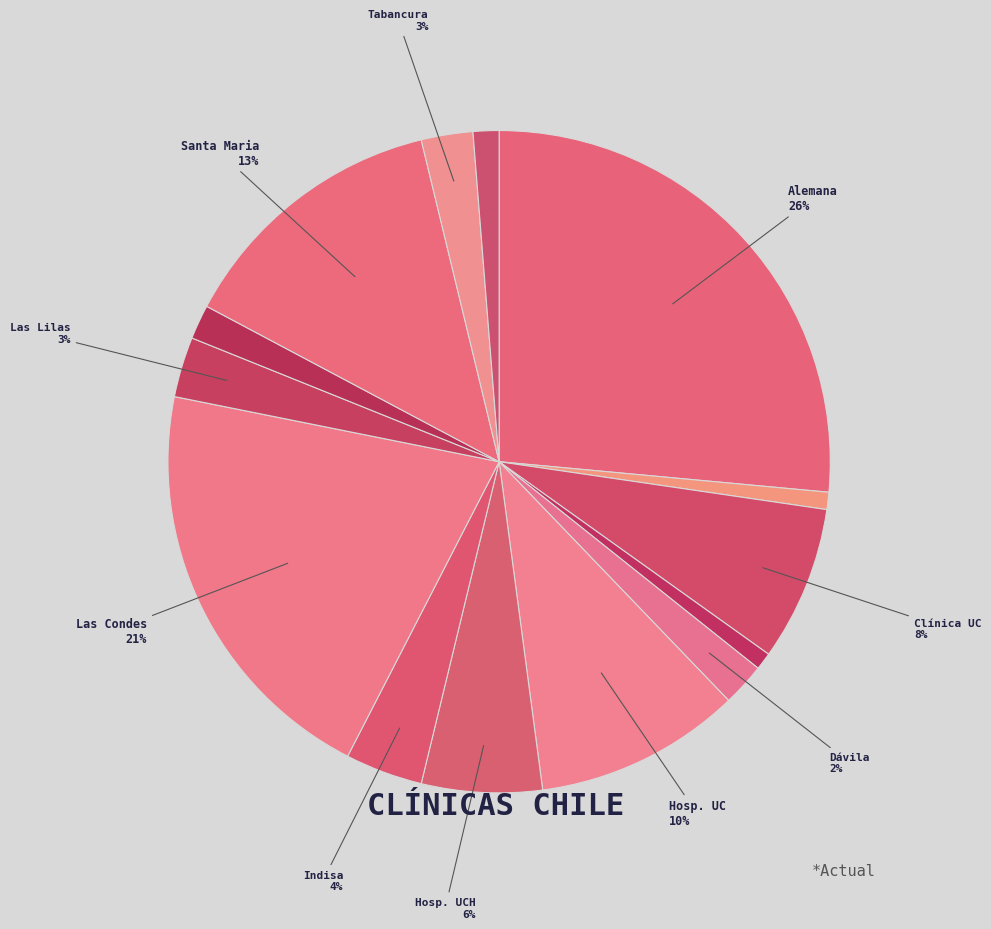

How many slices are in this pie chart?

14